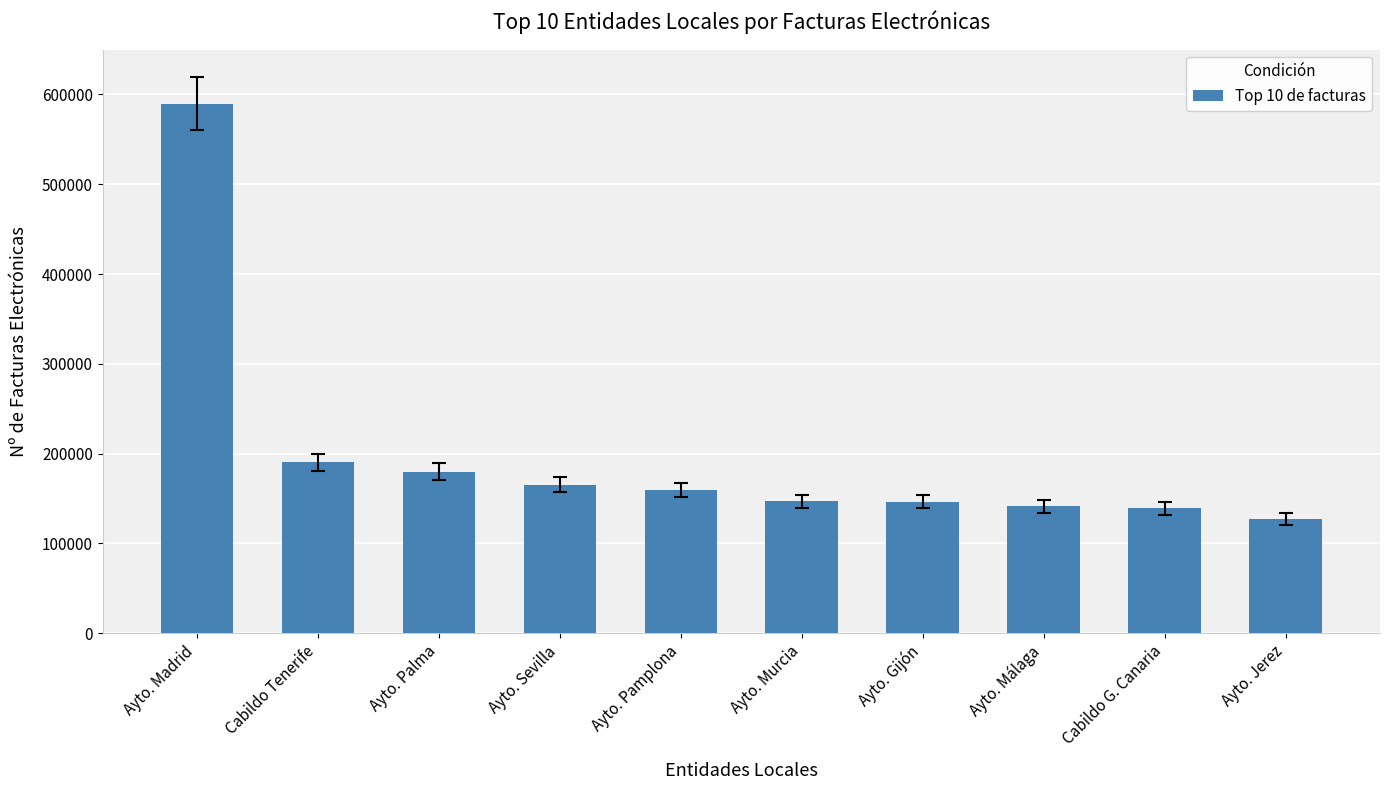

How many distinct data groups are displayed?

1